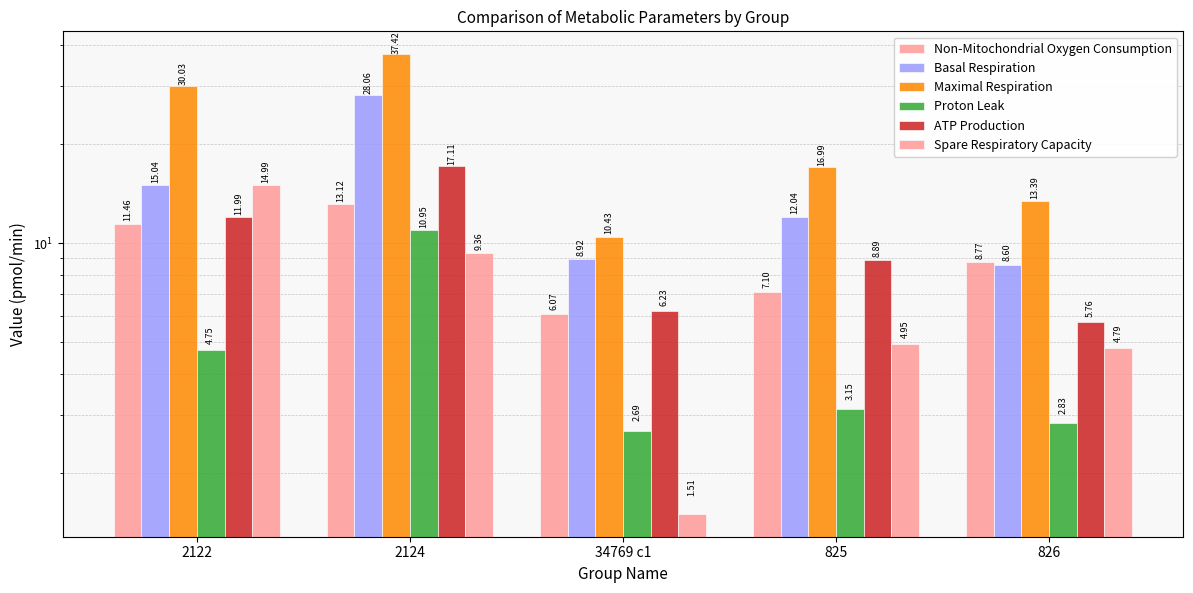

What is the value of the Proton Leak bar at the 2nd from the left?

10.9